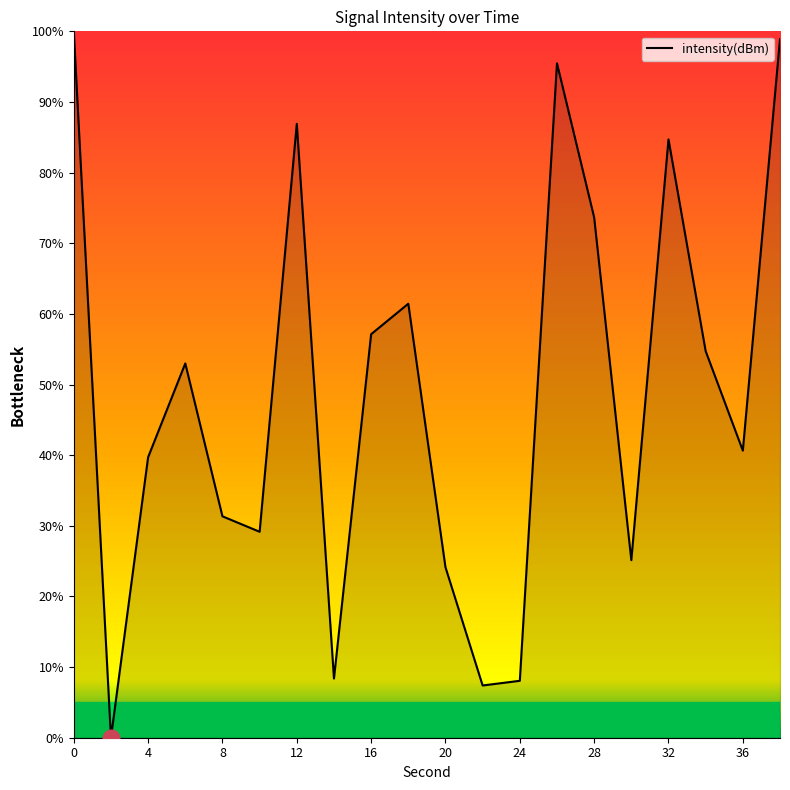

What is the difference between the maximum and minimum values?

100.0